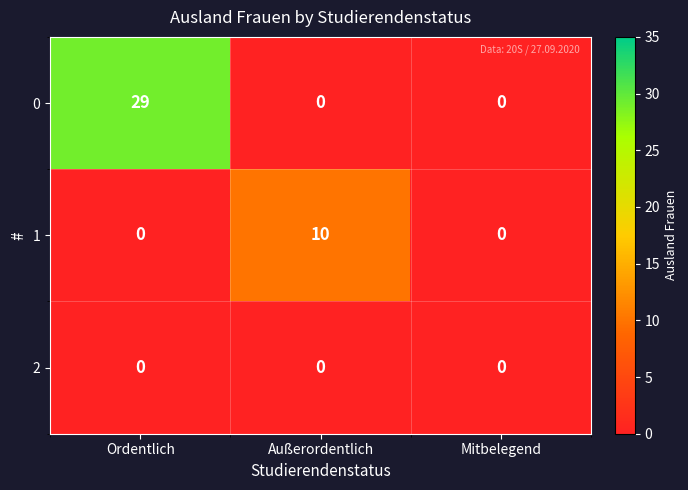

How many 1 values are between 0 and 10?

3